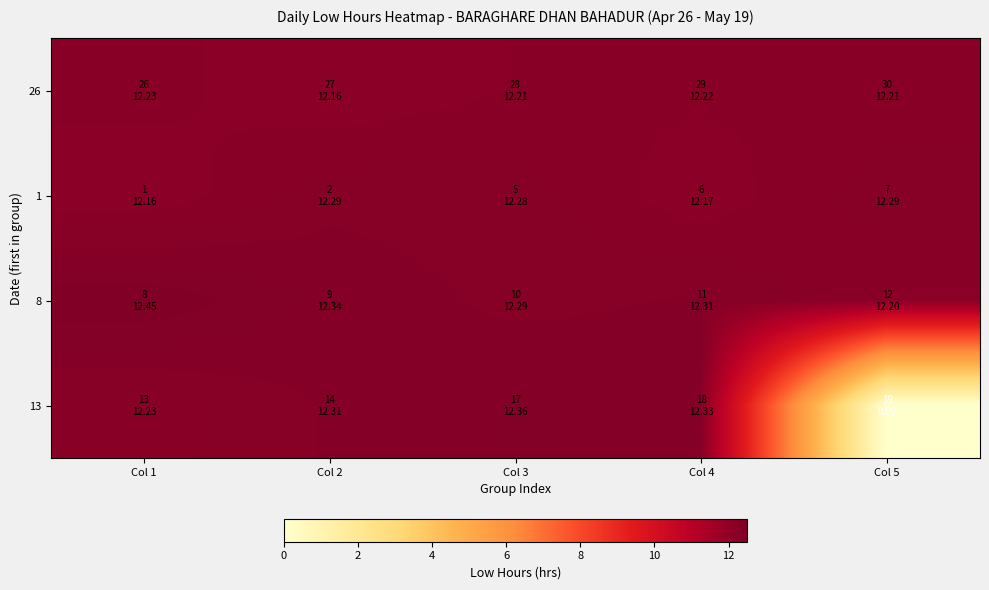

Between Col 3 and Col 4, which series saw the biggest shift?

1